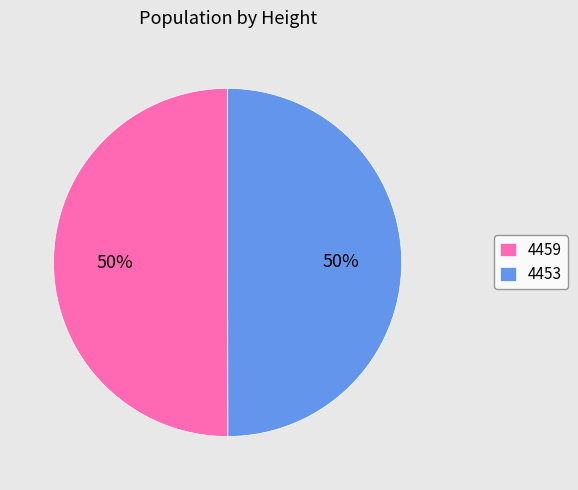

Is it true that 4453 is 50% of the pie?

True